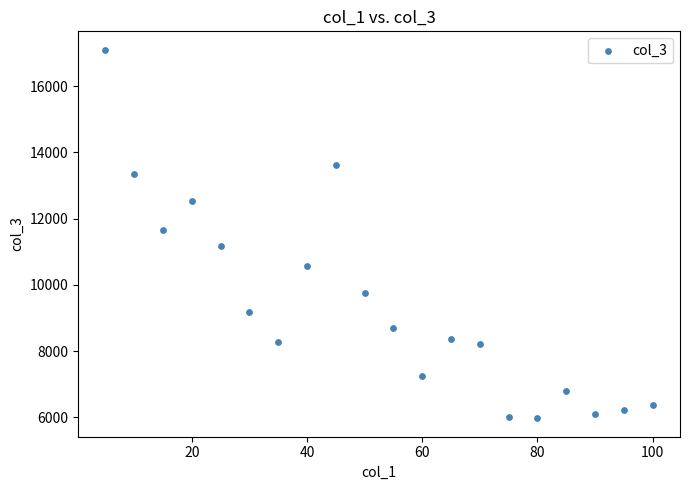

What is the range of X values (max minus min)?

95.0